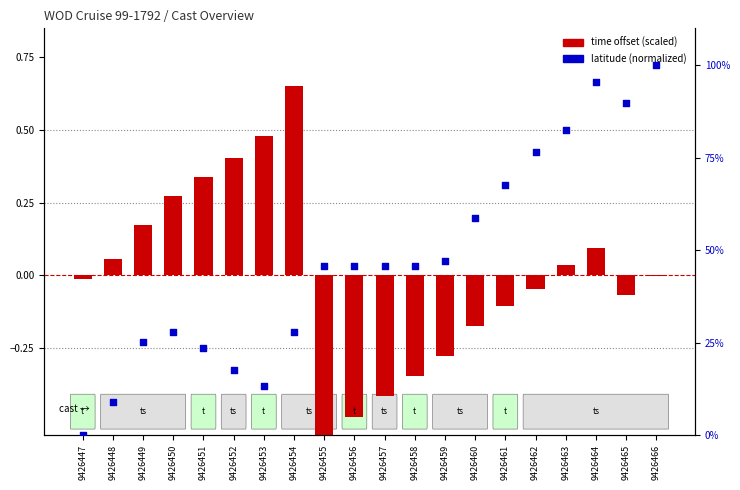

At which category is the sum across all series the highest?

9426466